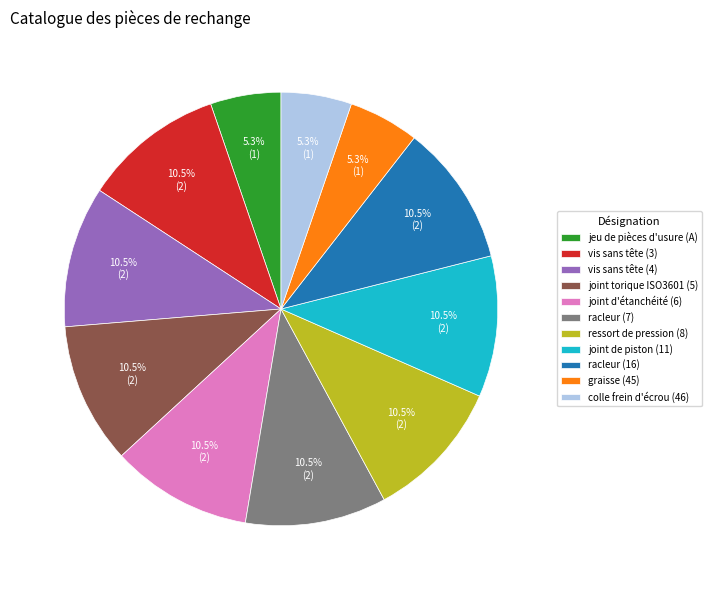

What portion of the pie excludes ressort de pression (8)?

89.5%